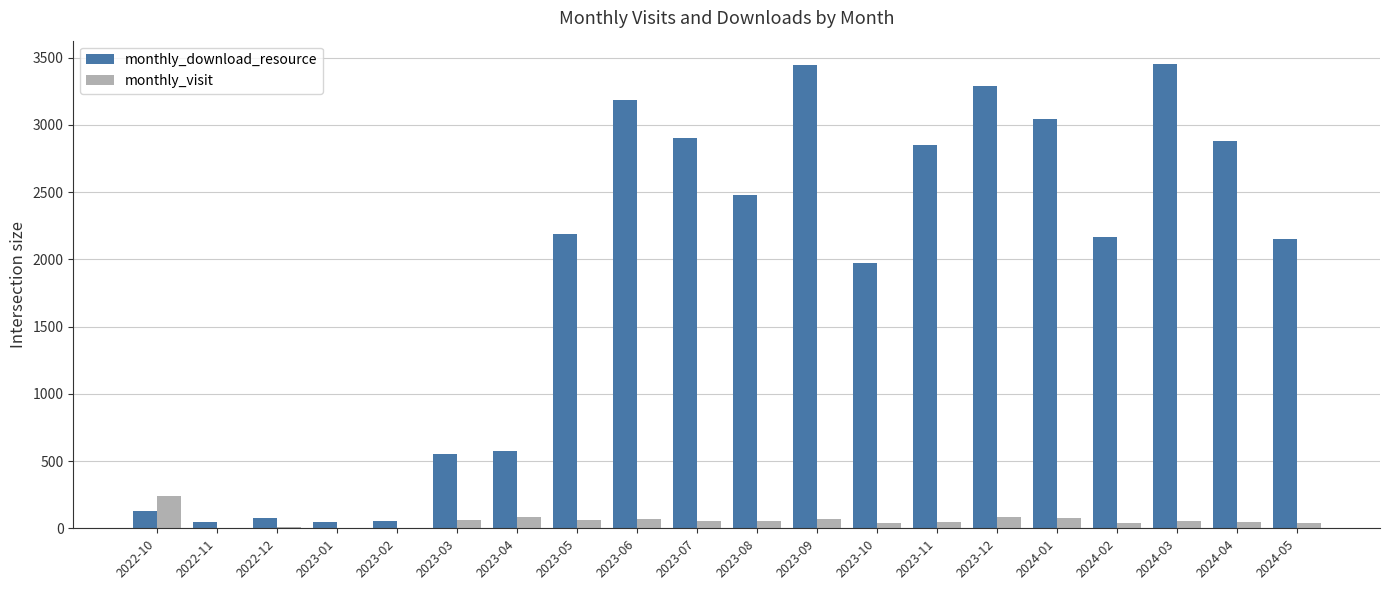

What is the sum of all monthly_download_resource values?

37486